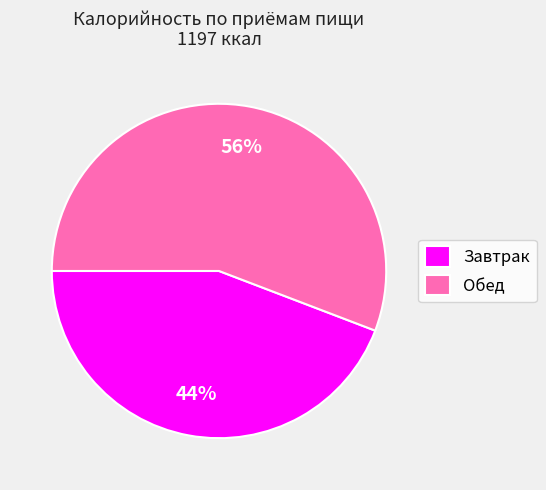

Does any single category account for the majority?

Yes